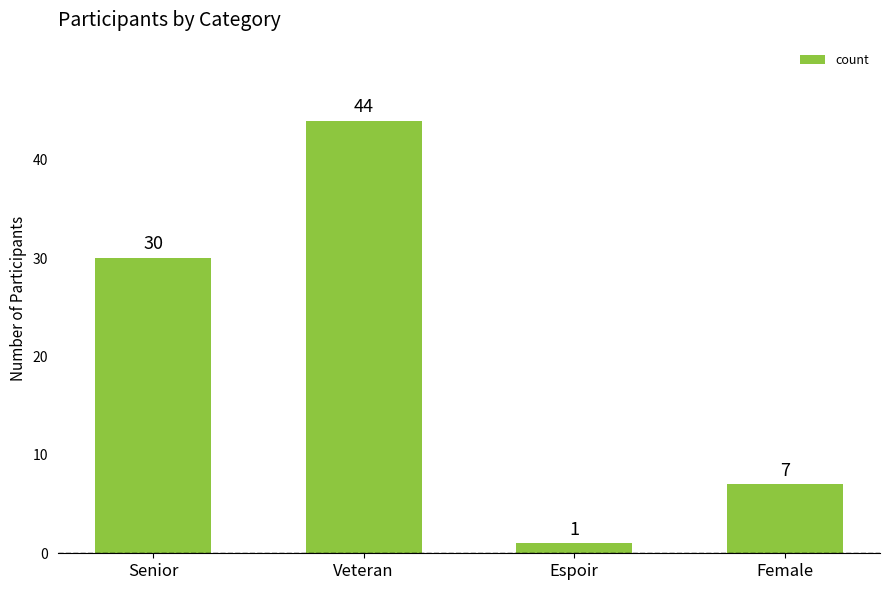

At which category does the chart reach its peak across all series?

Veteran